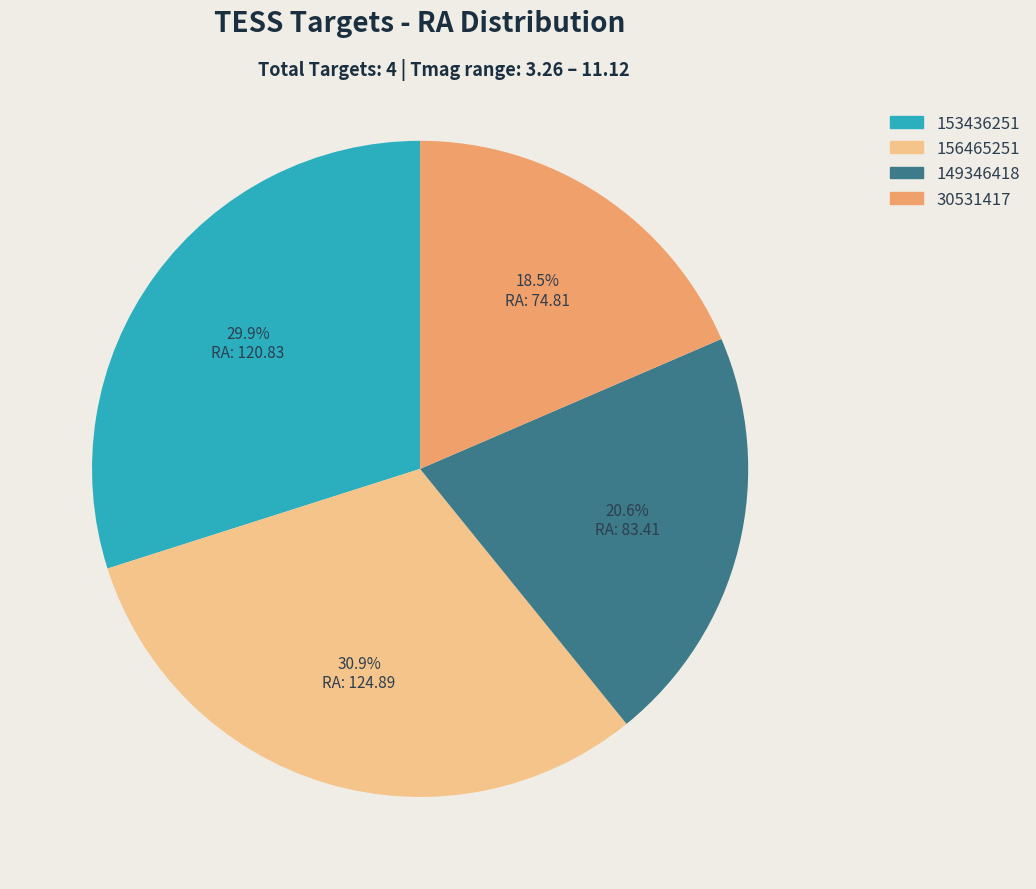

Rank the categories by value from highest to lowest.

156465251, 153436251, 149346418, 30531417